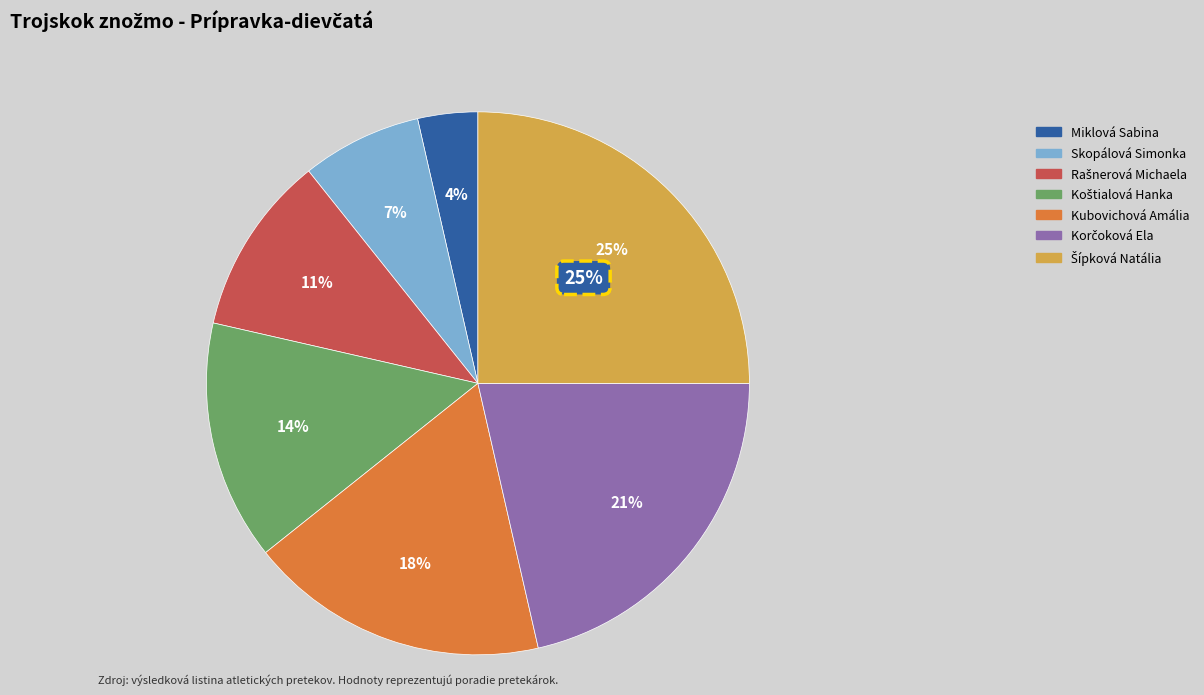

Combined, what portion of the pie is Korčoková Ela and Skopálová Simonka?

28.6%